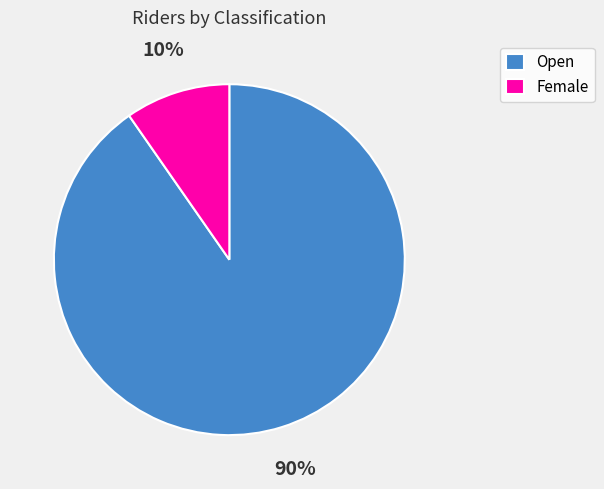

What percentage is the Open slice, to the nearest percent?

90%